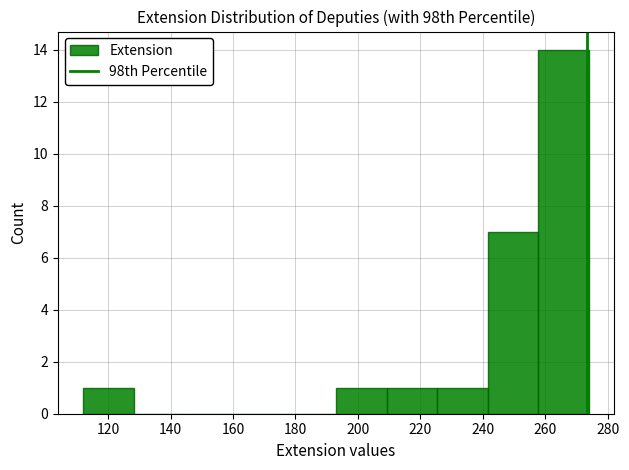

Reading left to right, transcribe this chart: for each bar, give the range it covers on the x-axis and its height. Neither the bar edges nor the heights are printed on the chart, so give them approximately, as read against the axes.

112.0 to 128.2: 1
128.2 to 144.4: 0
144.4 to 160.6: 0
160.6 to 176.8: 0
176.8 to 193.0: 0
193.0 to 209.2: 1
209.2 to 225.4: 1
225.4 to 241.6: 1
241.6 to 257.8: 7
257.8 to 274.0: 14